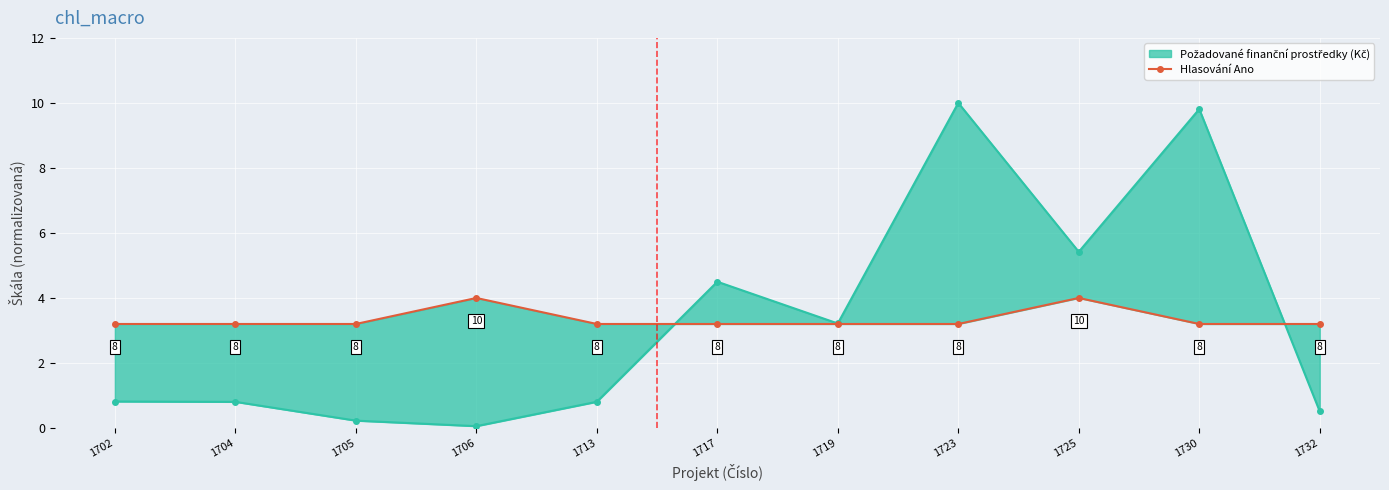

Rank the categories by value from lowest to highest.

1702, 1704, 1705, 1713, 1717, 1719, 1723, 1730, 1732, 1706, 1725